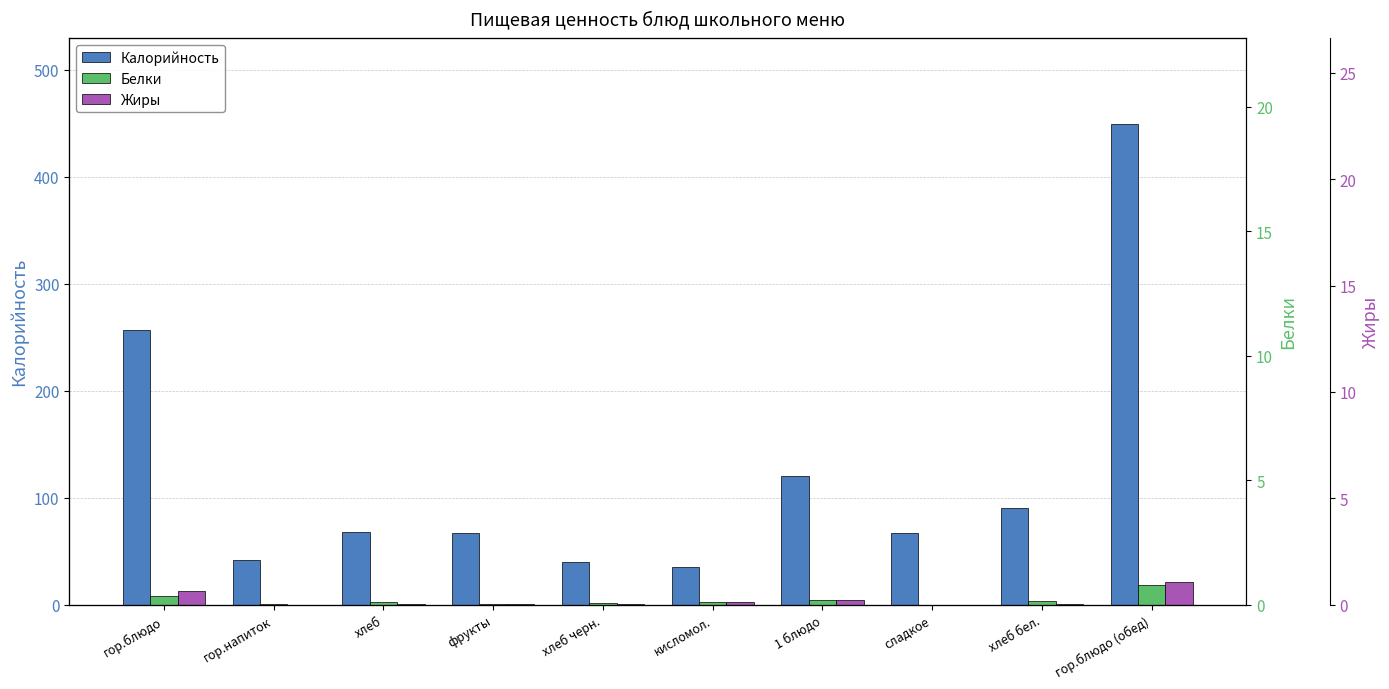

At which category does the chart reach its peak across all series?

гор.блюдо (обед)